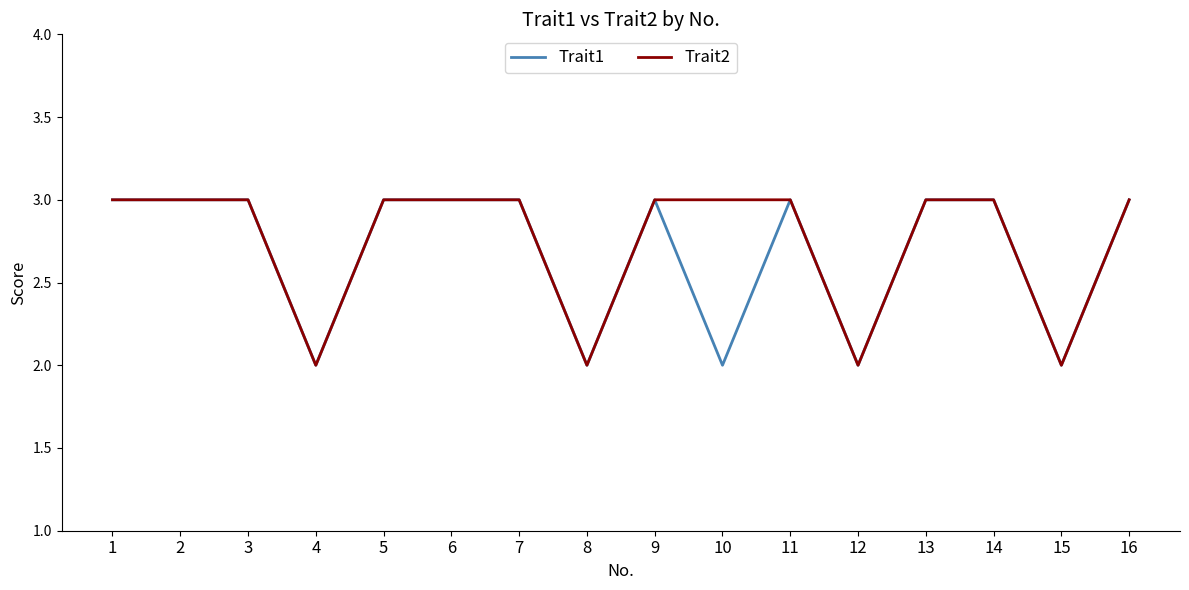

The value of Trait2 at 5 is 3. True or false?

True